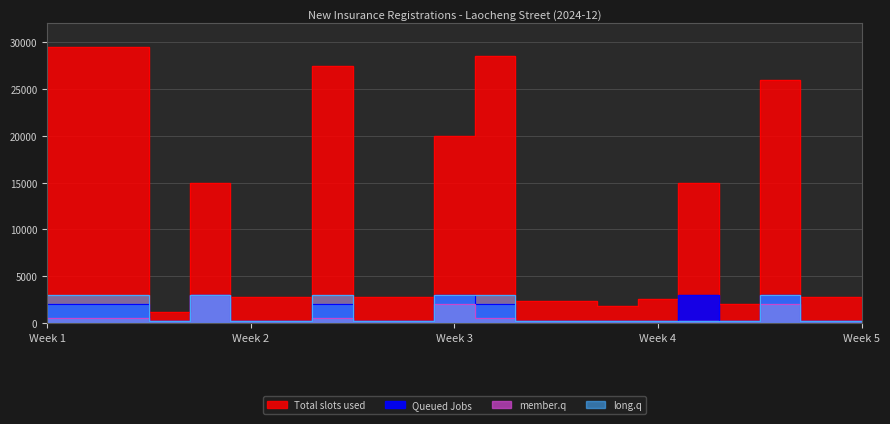

Reading left to right, list all the values displayed in this chart.

Total slots used: 29500	29500	29500	1200	15000	2800	2800	27500	2800	2800	20000	28500	2400	2400	1800	2600	15000	2000	26000	2800	2800
Queued Jobs: 2000	2000	2000	200	3000	200	200	2000	200	200	3000	2000	200	200	200	200	3000	200	3000	200	200
member.q: 500	500	500	200	3000	200	200	500	200	200	2000	500	200	200	200	200	200	200	2000	200	200
long.q: 3000	3000	3000	200	3000	200	200	3000	200	200	3000	3000	200	200	200	200	200	200	3000	200	200